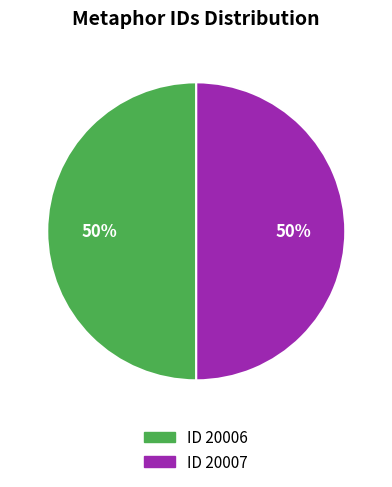

What is the ratio of the value at ID 20007 to the value at ID 20006?

1.0